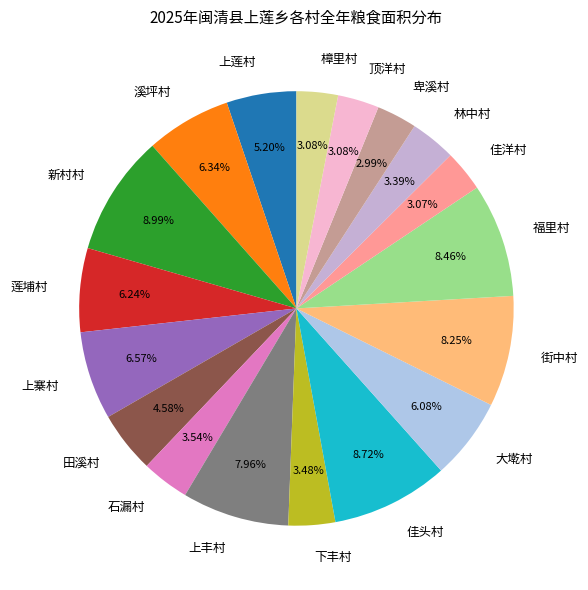

To the nearest percent, what is the combined percentage of 上丰村 and 顶洋村?

11%